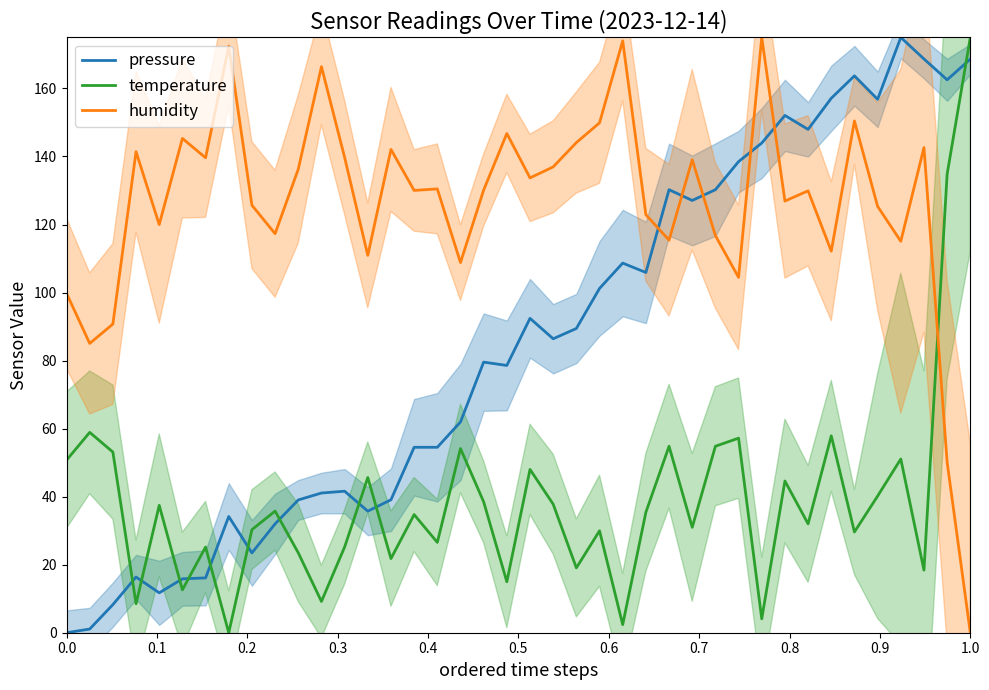

What is the highest value of the humidity series?

175.0